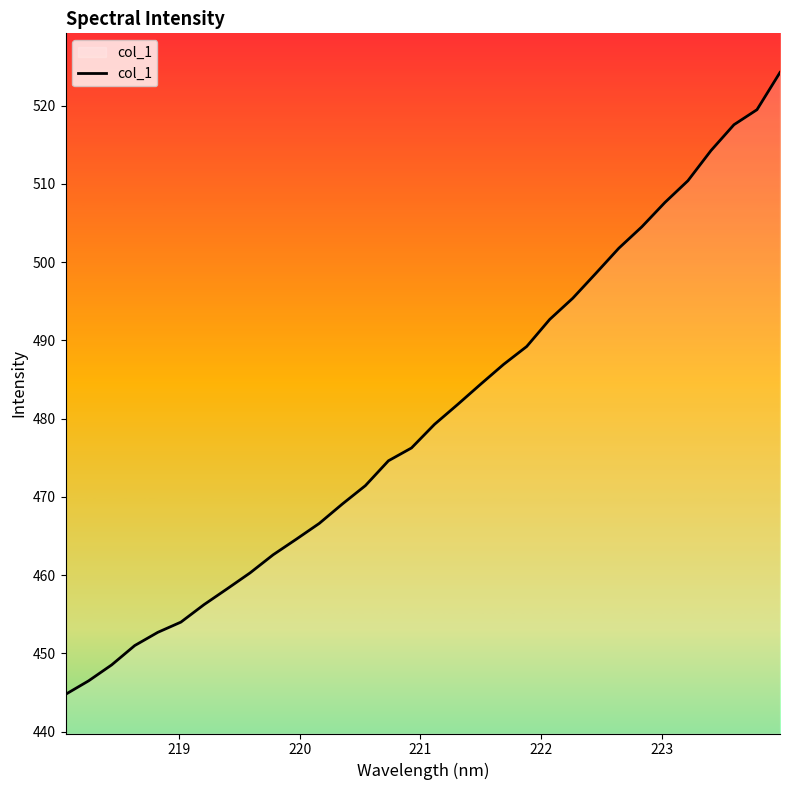

What is the difference between the maximum and minimum values?

79.5